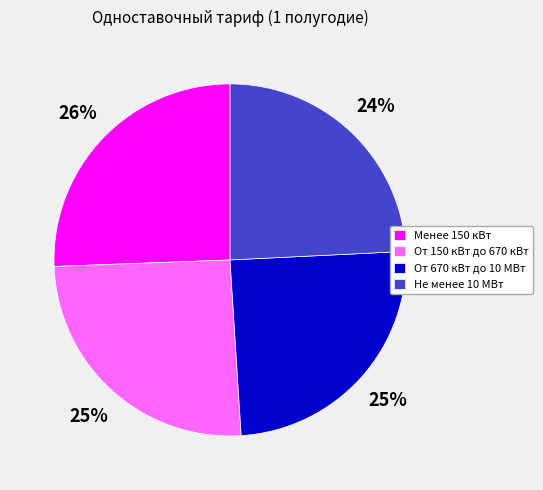

Is it true that От 670 кВт до 10 МВт is 31% of the pie?

False